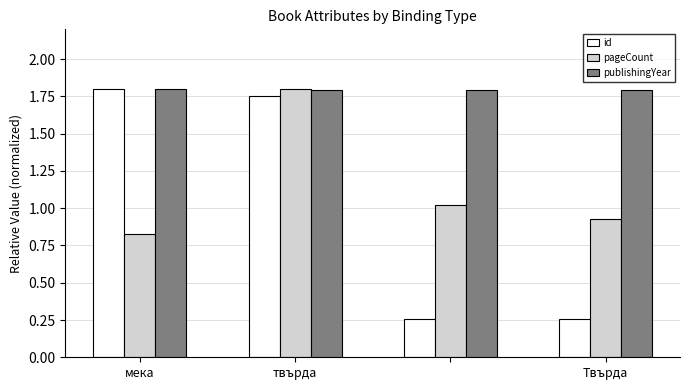

Rank the series by their average value, from highest to lowest.

publishingYear, pageCount, id